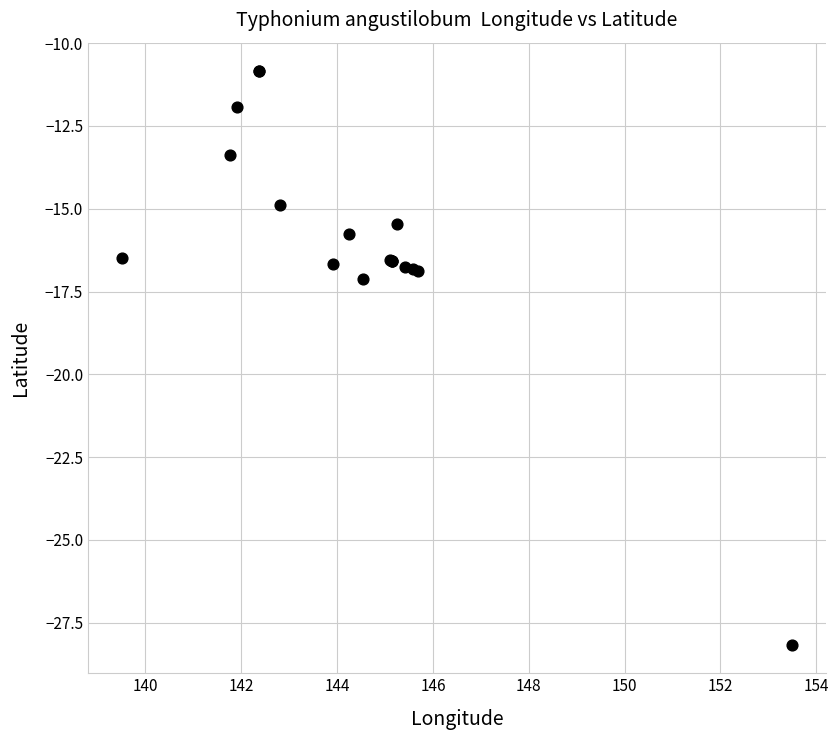

What Y value in the scatter plot is closest to -19?

-17.1